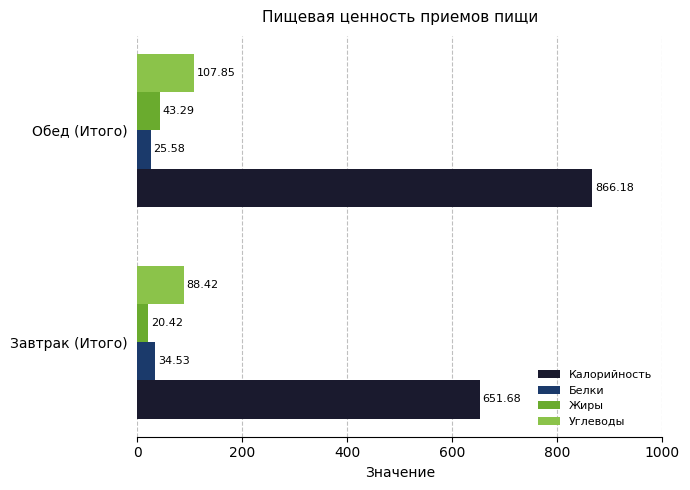

At how many categories does at least one series exceed 301?

2